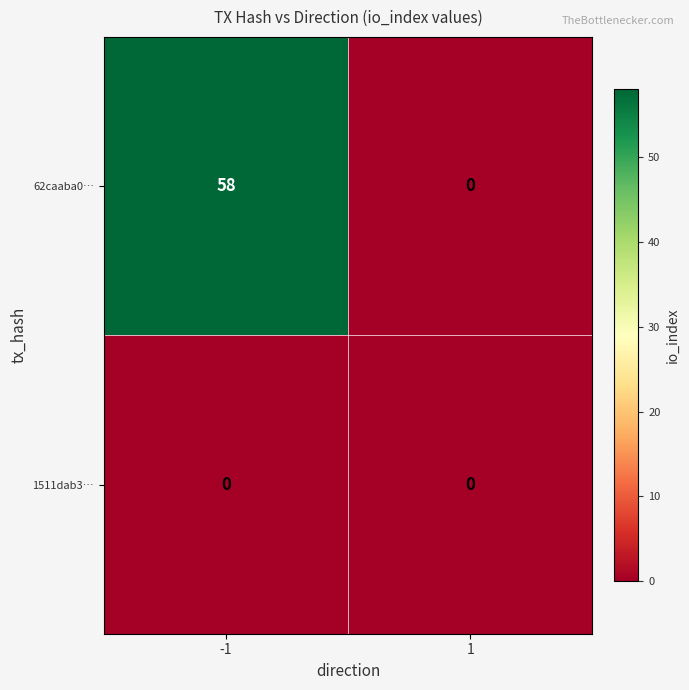

True or false: 62caaba0… has a value of 39 at -1.

False